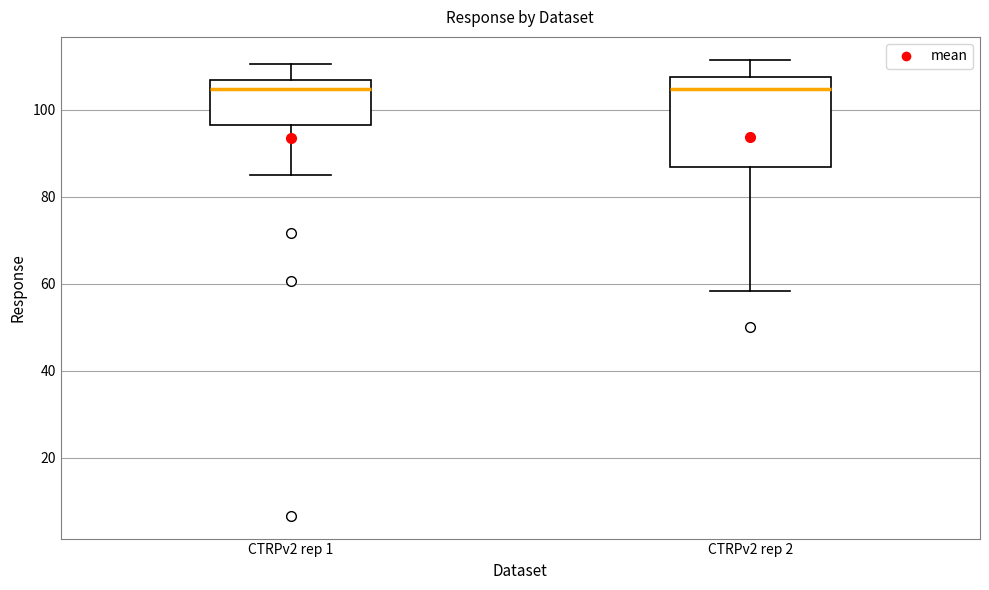

Which box is the tallest, from its lower edge to its upper edge?

CTRPv2 rep 2